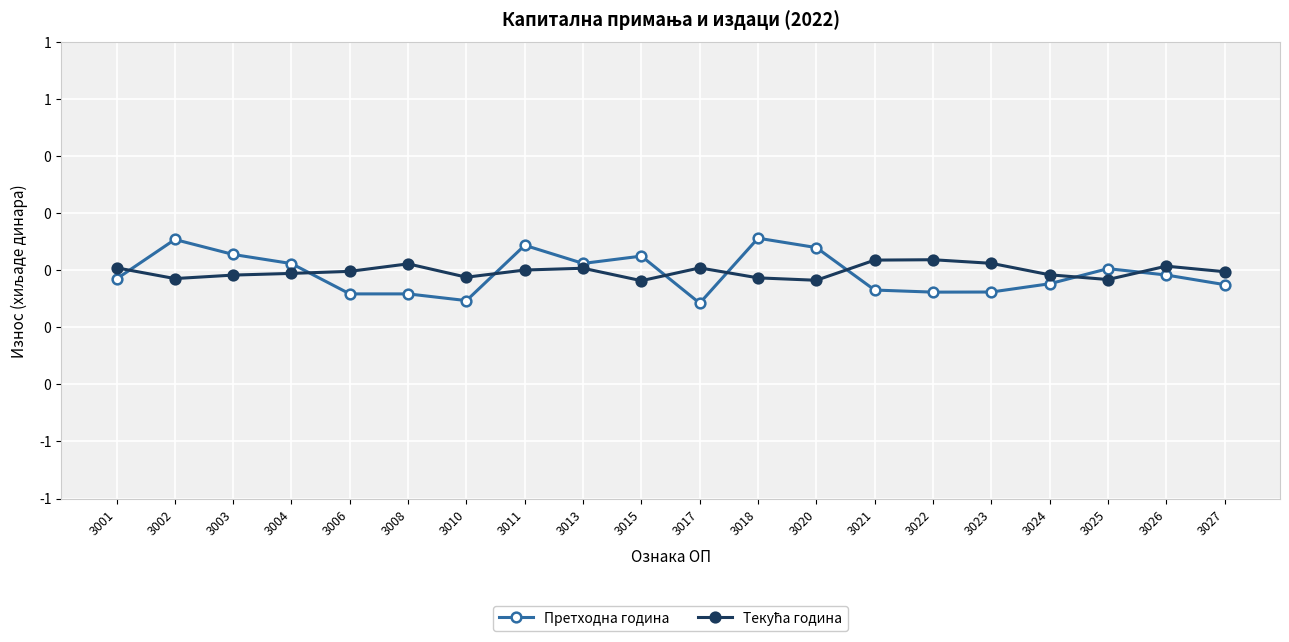

Is this an area chart (filled region under the line)?

No